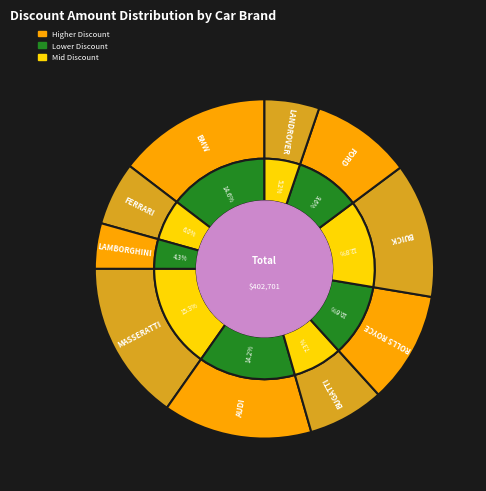

Combined, what portion of the pie is MASSERATTI and FORD?

24.8%